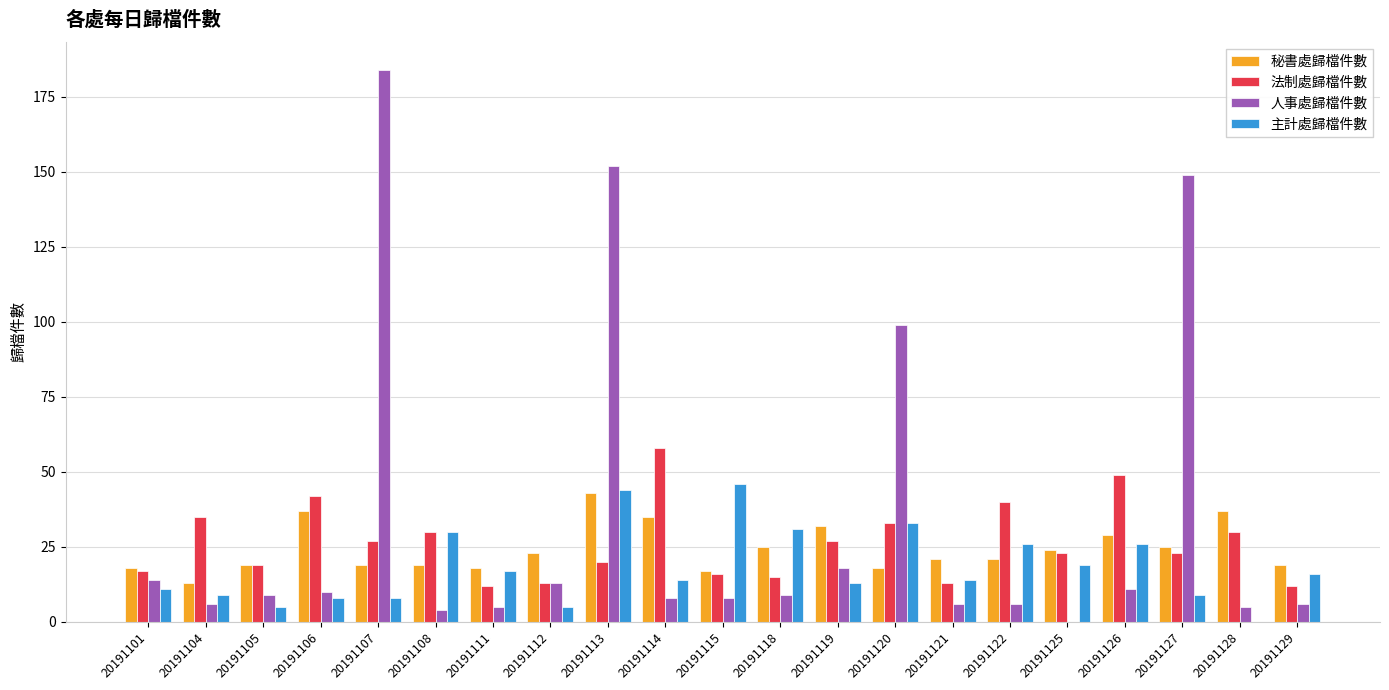

How many series are shown in this chart?

4